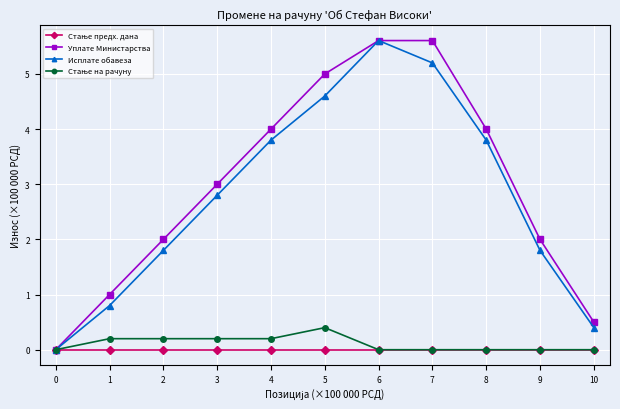

What is the total value across all series at 6?

11.2